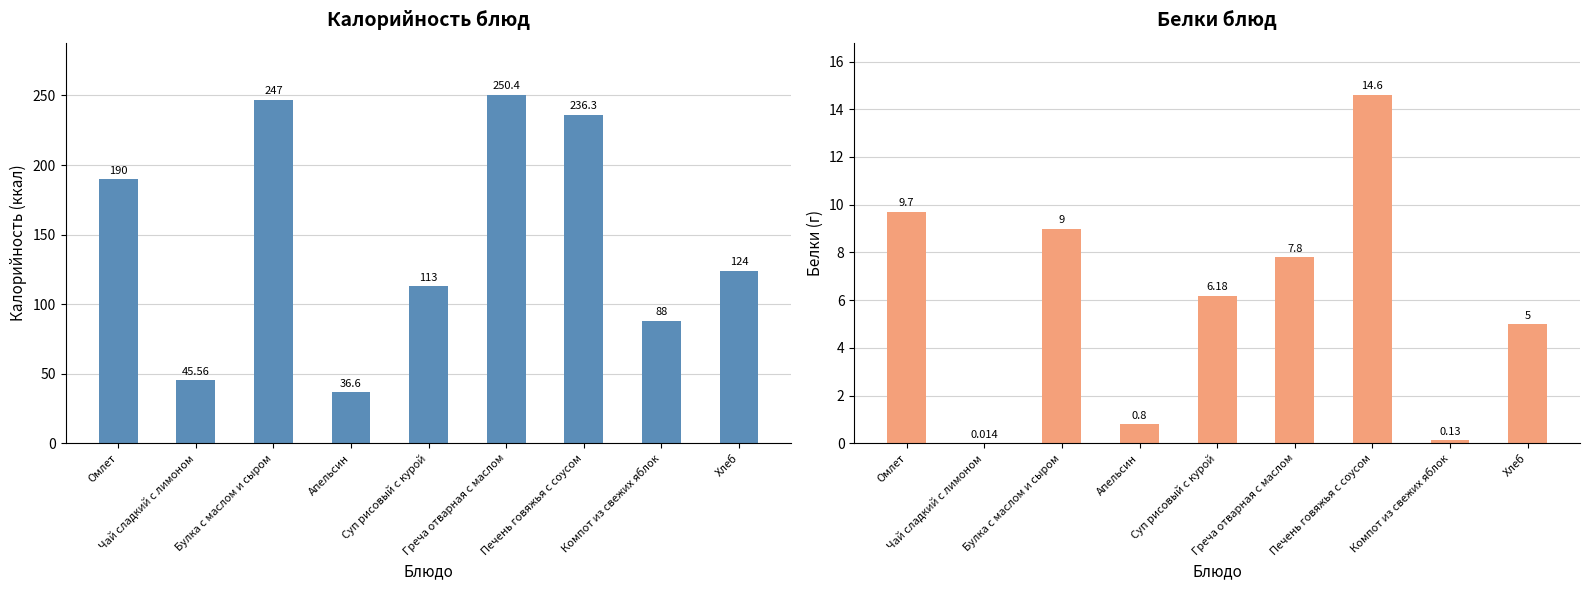

Which series has the largest total across all categories?

Калорийность